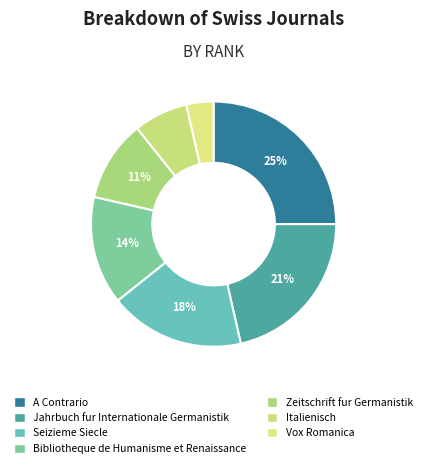

To the nearest percent, what is the difference between the Seizieme Siecle and Italienisch slice percentages?

11%